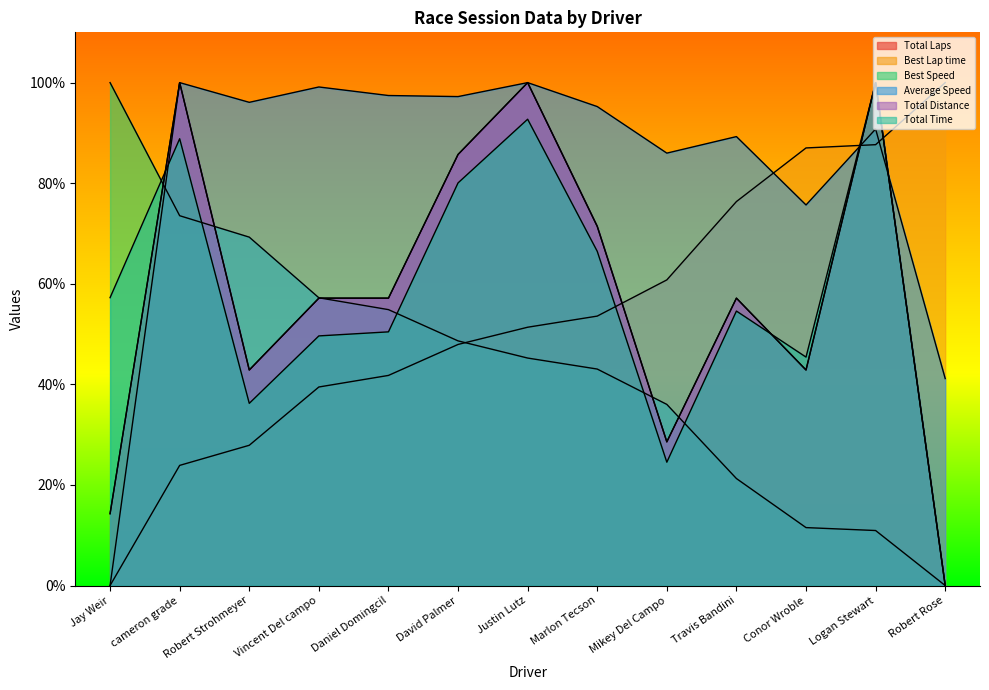

Which series has the largest total across all categories?

Average Speed